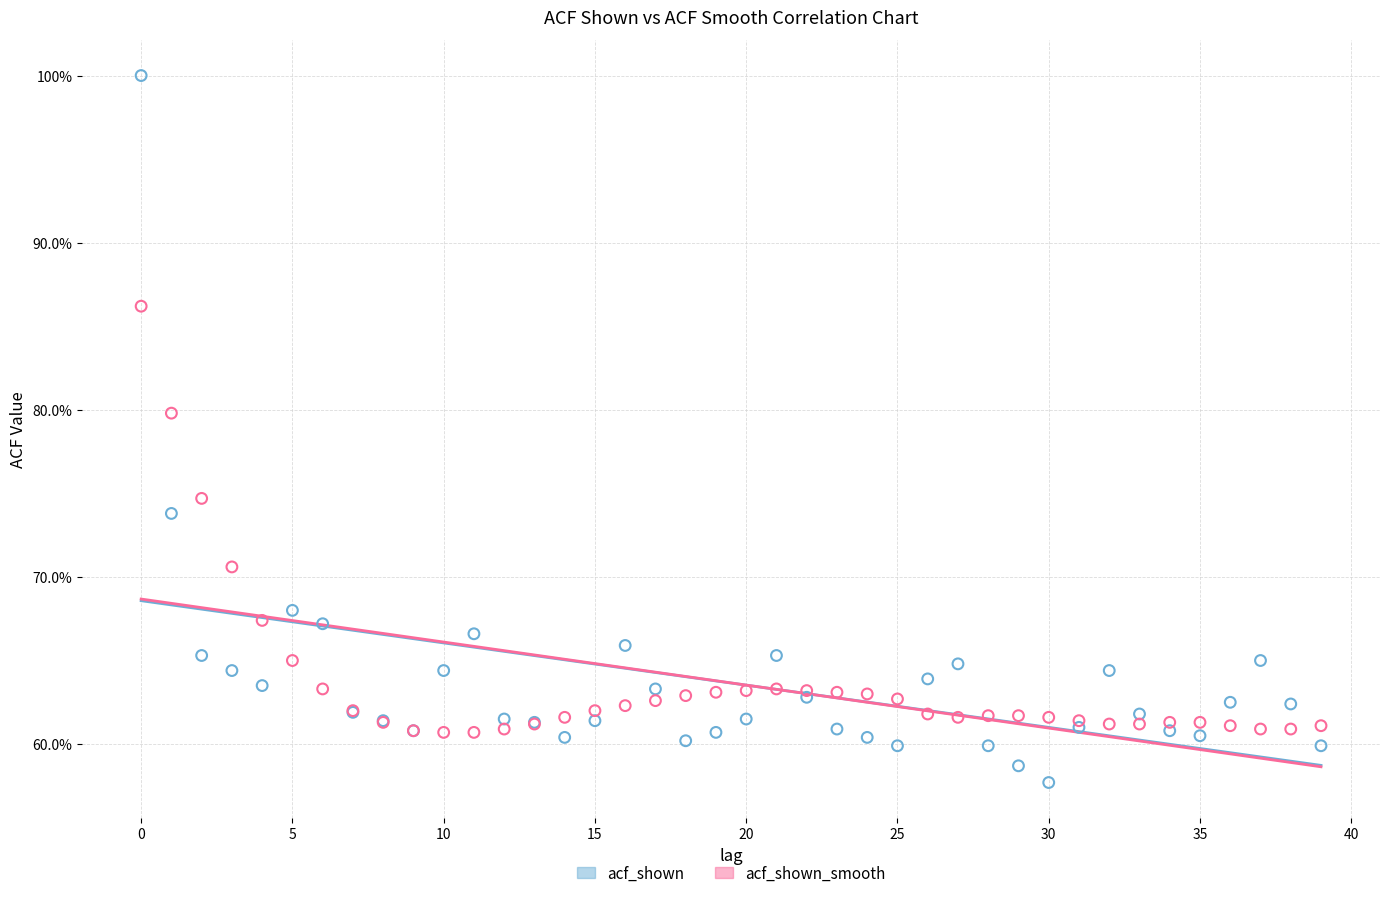

Which series contains the highest Y value?

acf_shown